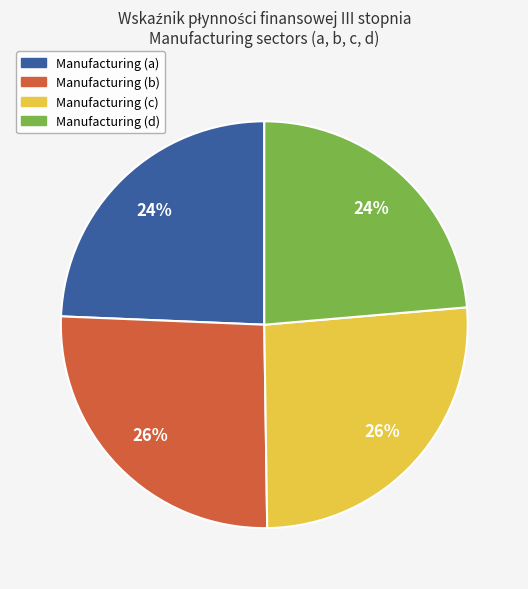

To the nearest percent, what is the average slice percentage?

25%